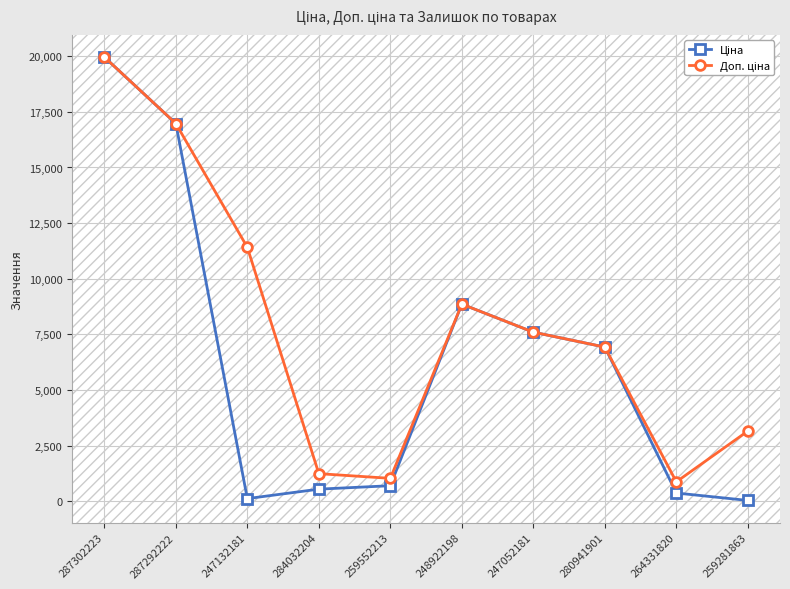

At how many categories does at least one series exceed 5957?

6